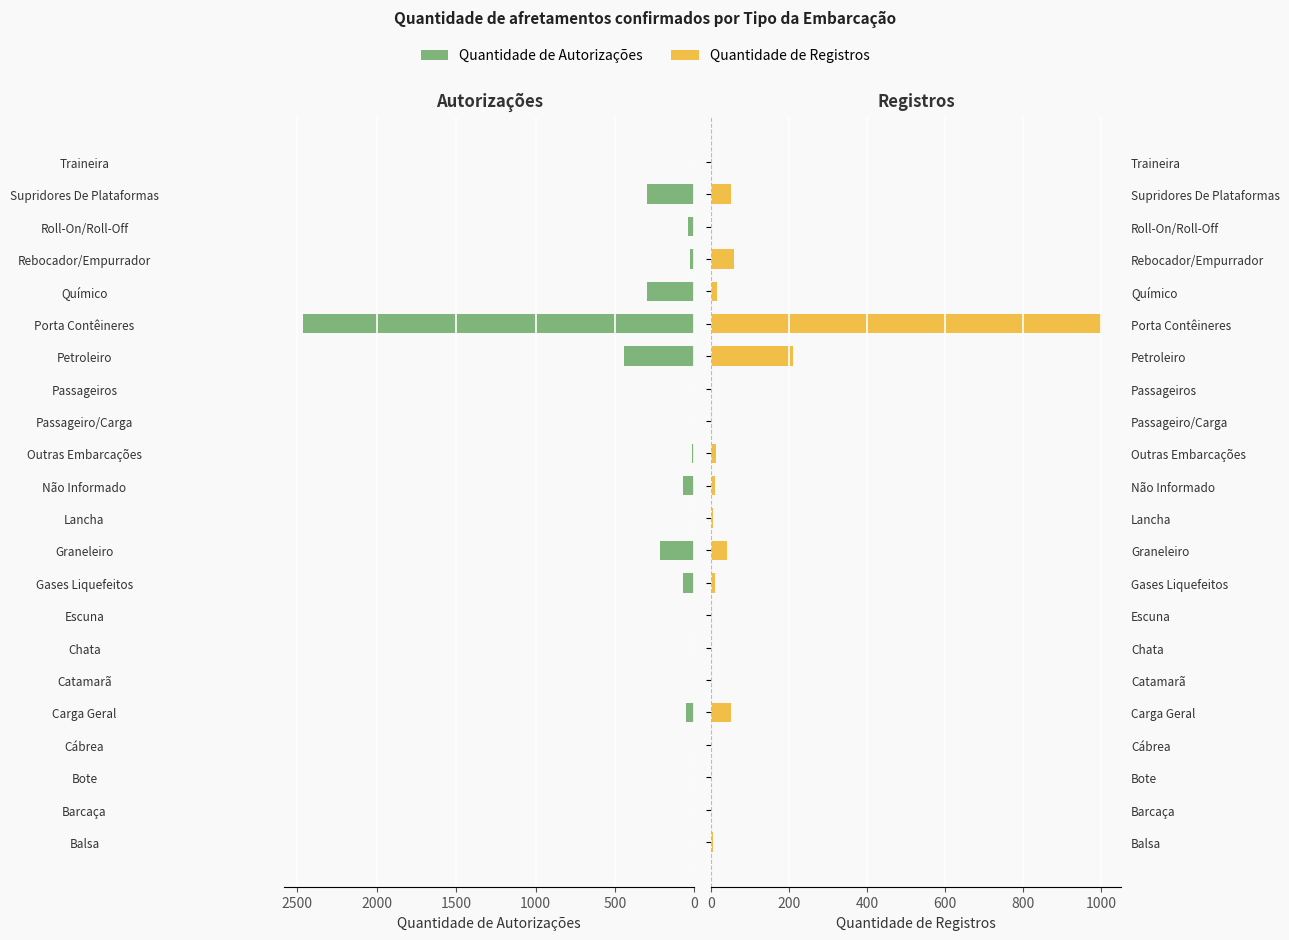

How many bars are there in total?

44